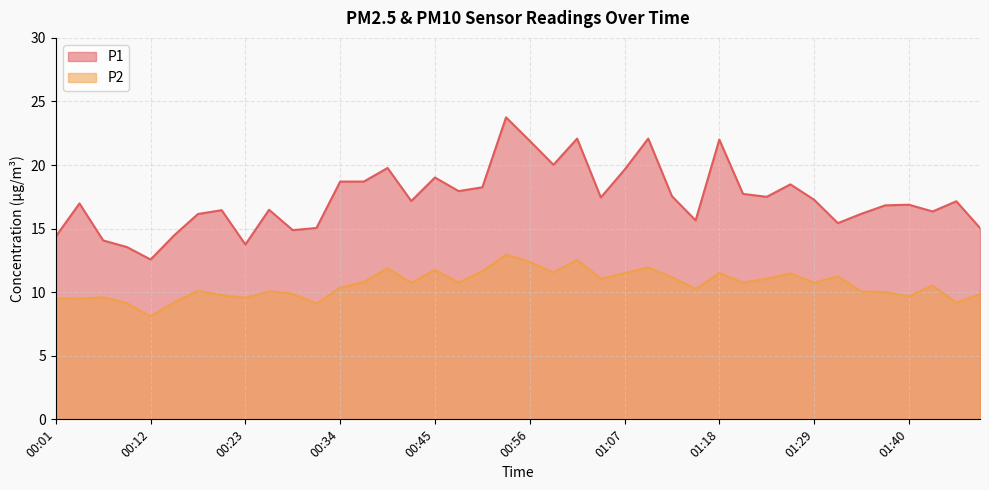

What is the value of the P2 point at the 6th from the left?

9.2